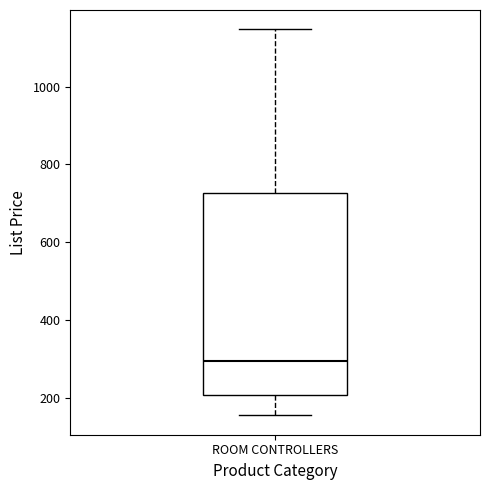

Where does the median line of the box for ROOM CONTROLLERS sit on the y-axis? The values are not printed on the chart, so give them approximately, as read against the axis.

300